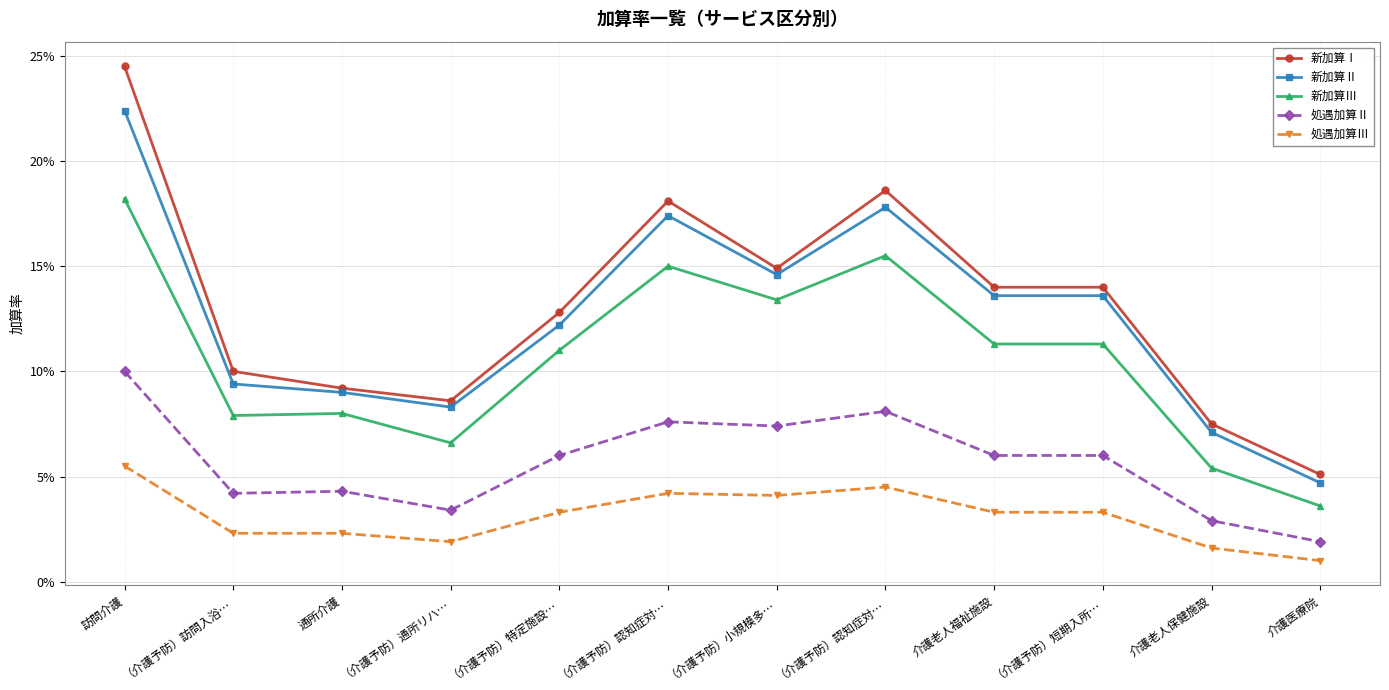

Does the chart have visible grid lines?

Yes